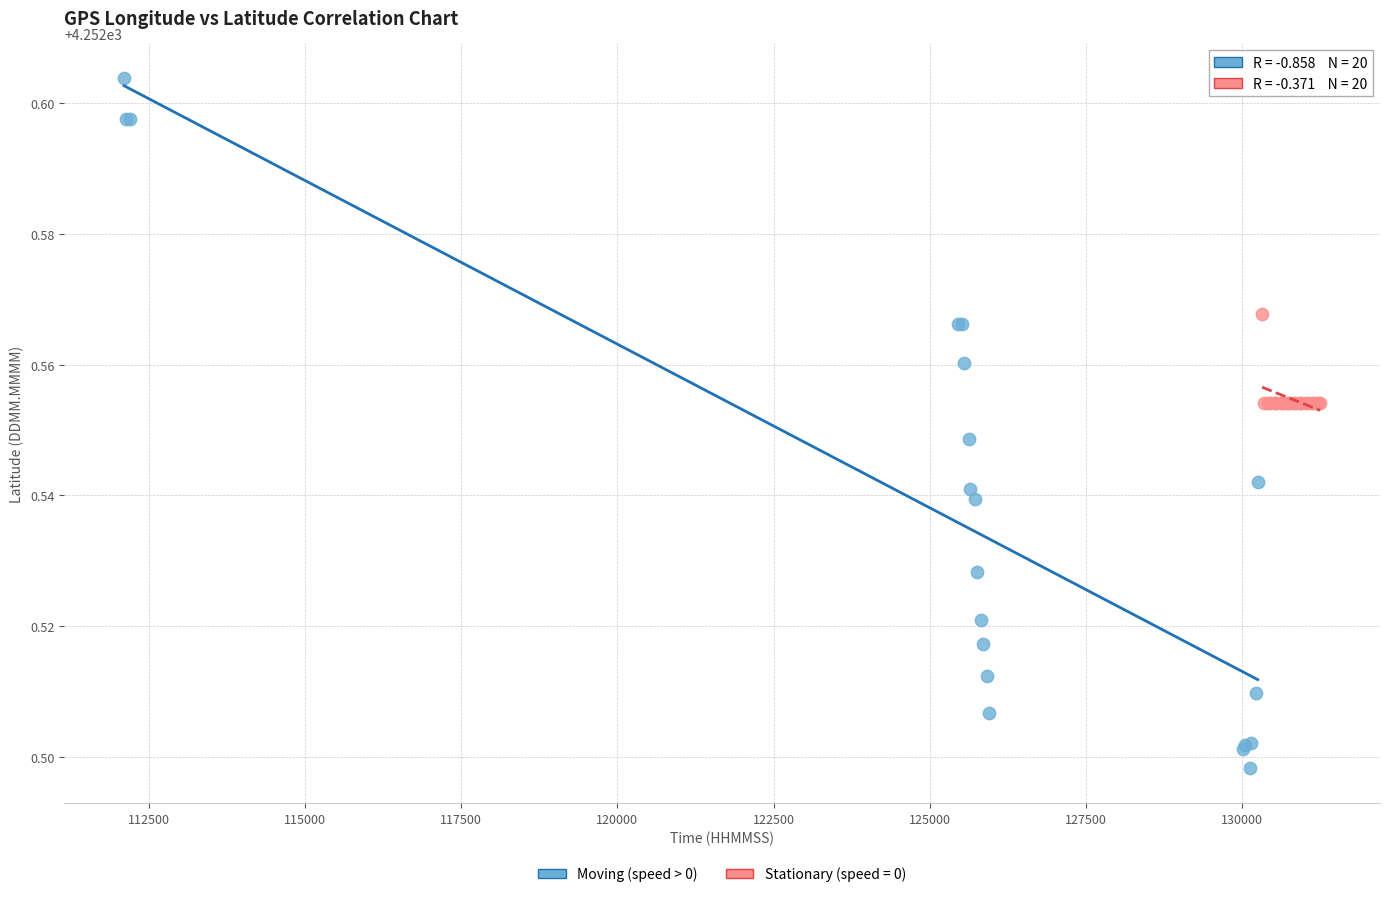

Which series reaches the minimum Y coordinate?

Moving (speed > 0)